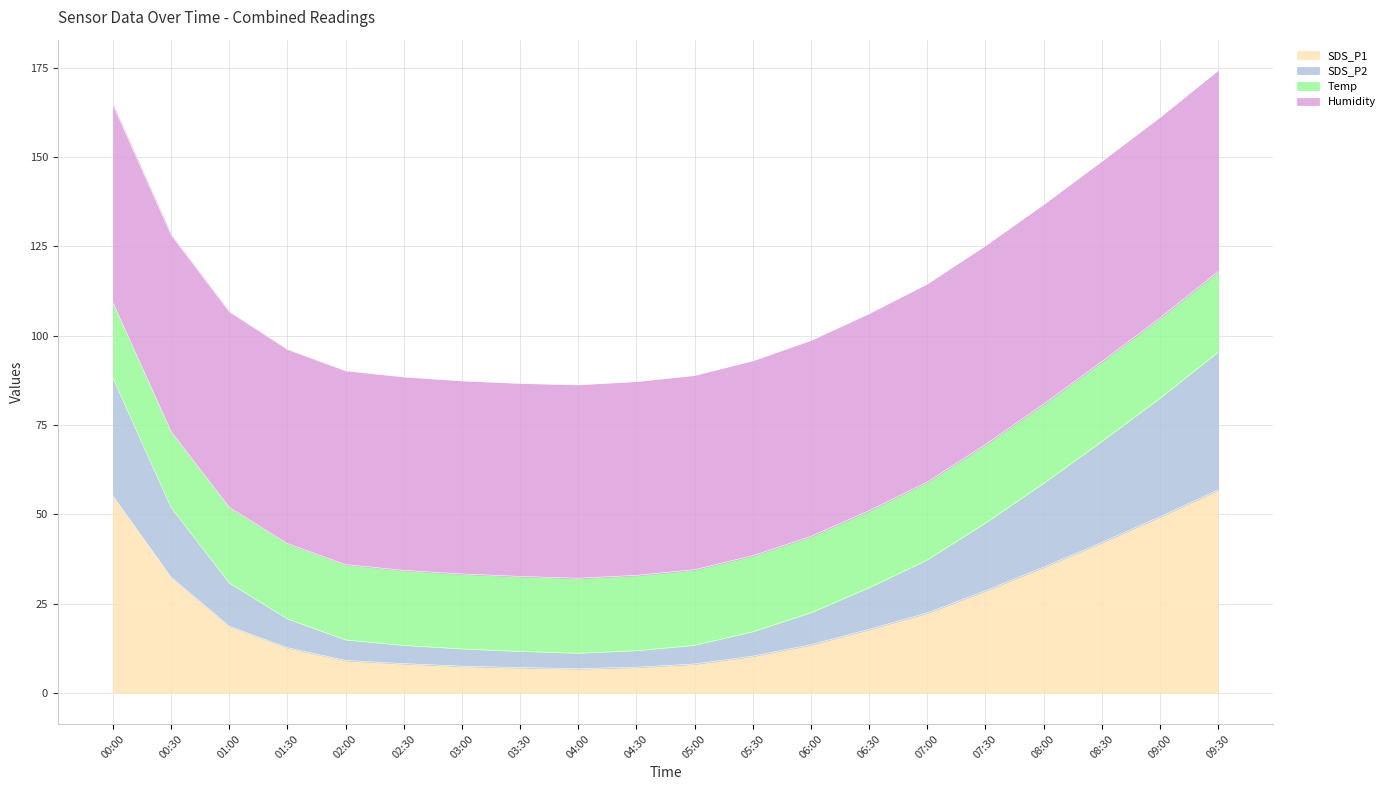

What is the lowest value of the SDS_P1 series?

6.8